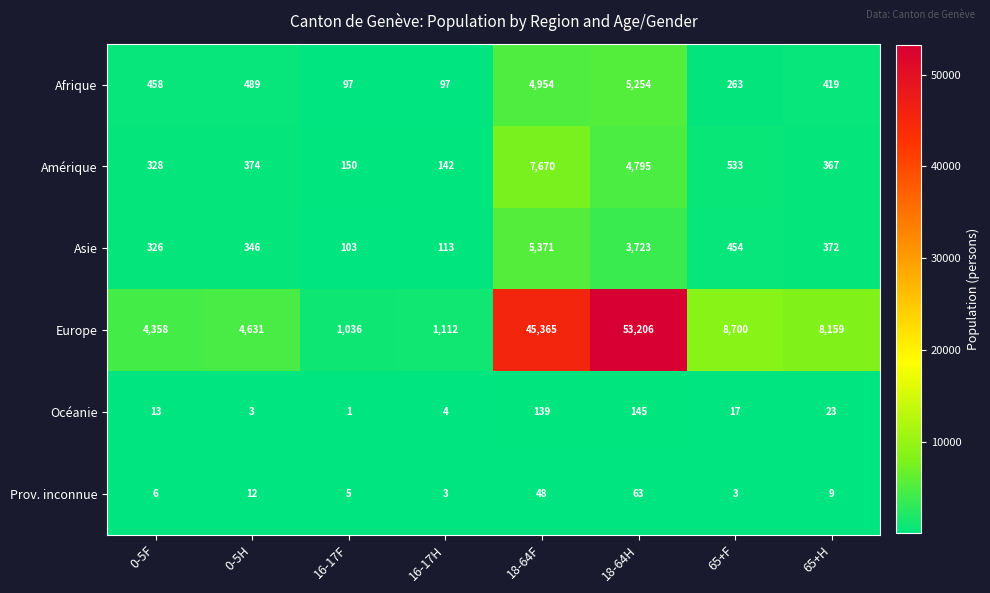

Which category has the highest value across all series?

18-64H